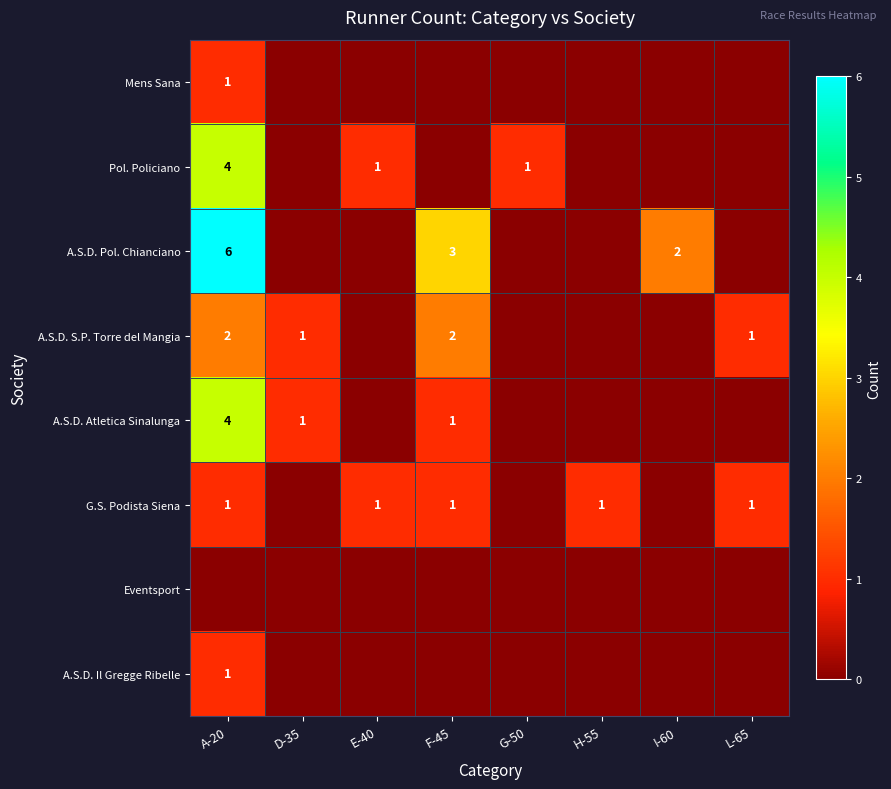

Is it true that Pol. Policiano equals 2 at A-20?

False